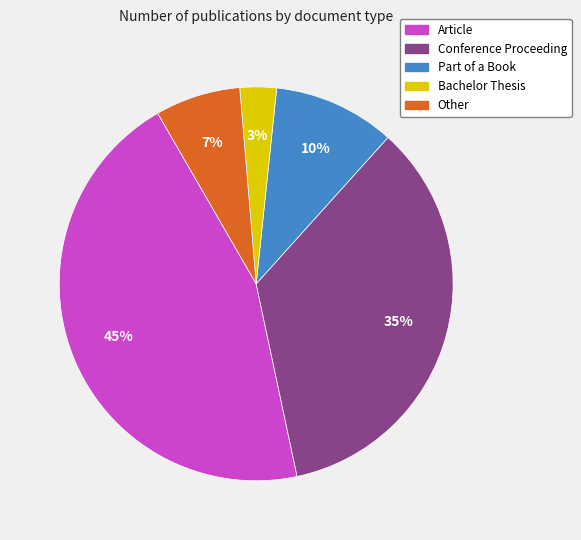

To the nearest percent, what percentage of the pie is Article?

45%